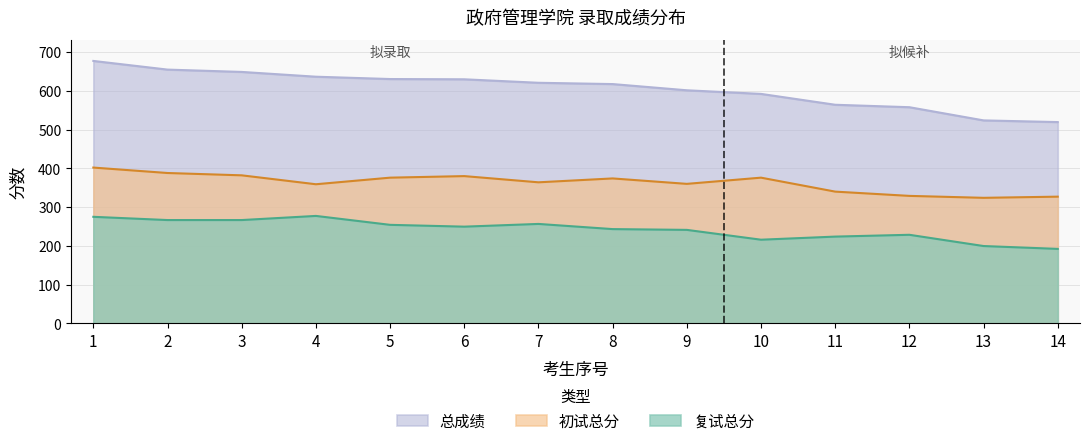

Reading left to right, what are all the values shown in this chart?

初试总分: 402.0	388.0	382.0	359.0	376.0	380.0	364.0	374.0	360.0	376.0	340.0	329.0	324.0	327.0
复试总分: 275.0	266.7	266.7	277.3	254.3	249.7	256.7	243.3	241.3	216.0	224.0	228.7	199.7	192.3
总成绩: 677.0	654.7	648.7	636.3	630.3	629.7	620.7	617.3	601.3	592.0	564.0	557.7	523.7	519.3